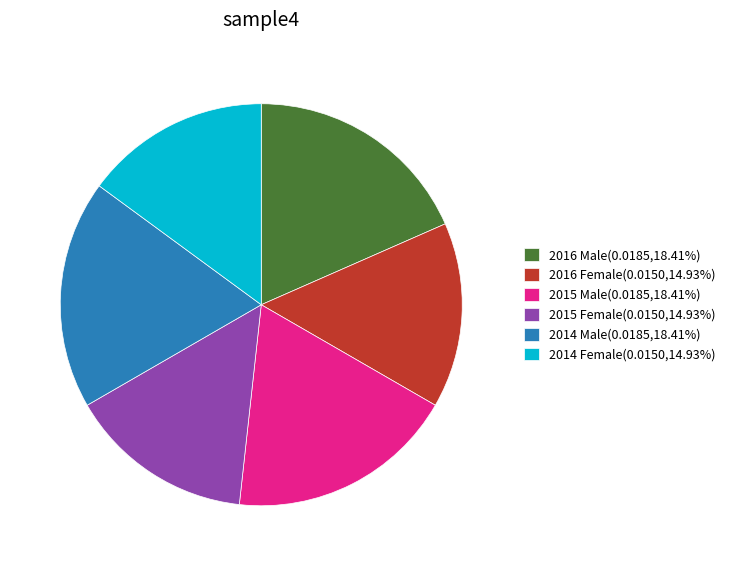

Which has a higher value, 2014 Female or 2015 Male?

2015 Male